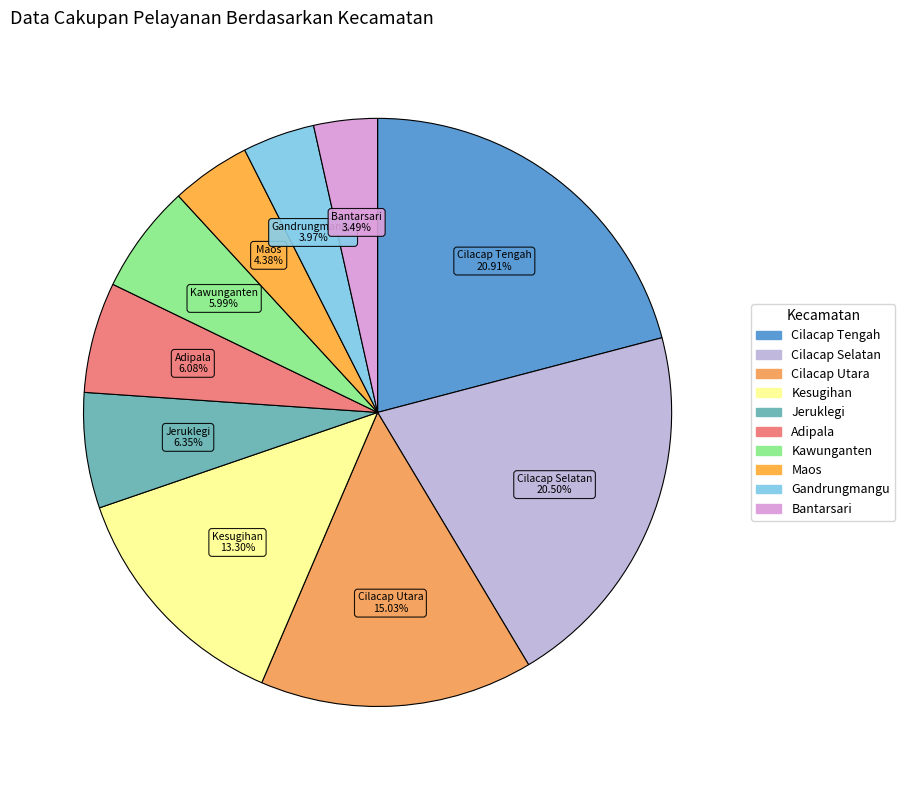

Between Kawunganten and Bantarsari, which is larger?

Kawunganten